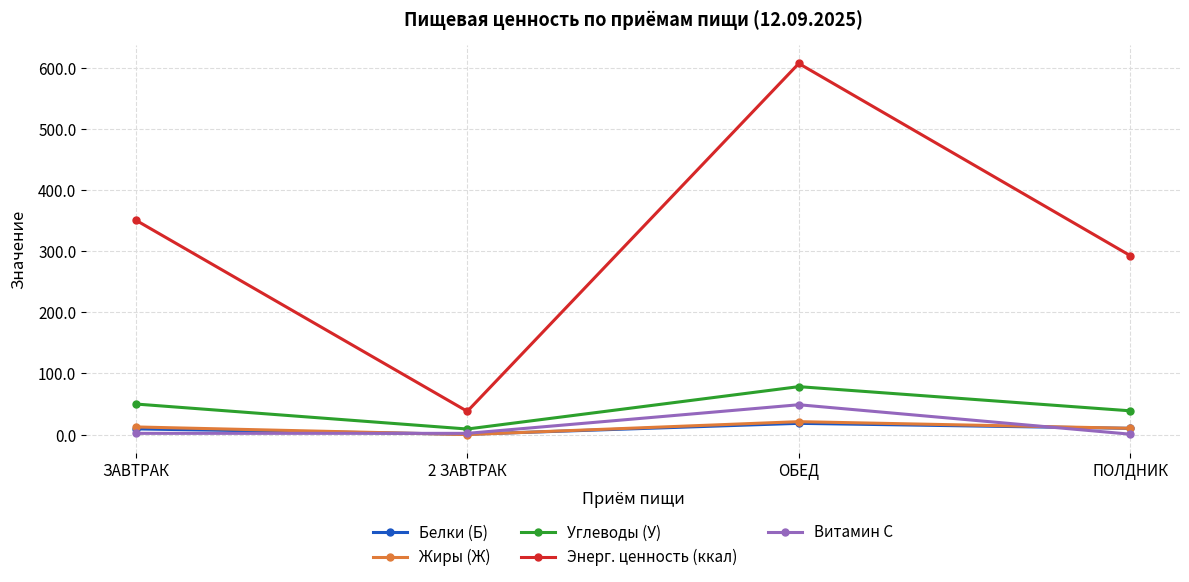

What is the total value across all series at ОБЕД?

773.6